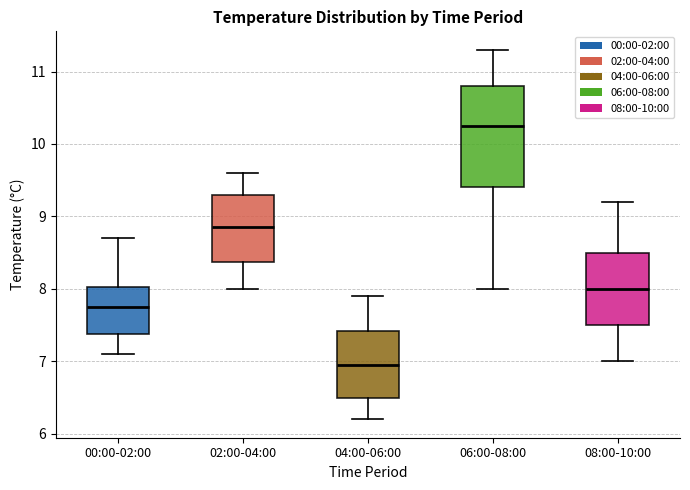

Which box is the tallest, from its lower edge to its upper edge?

06:00-08:00